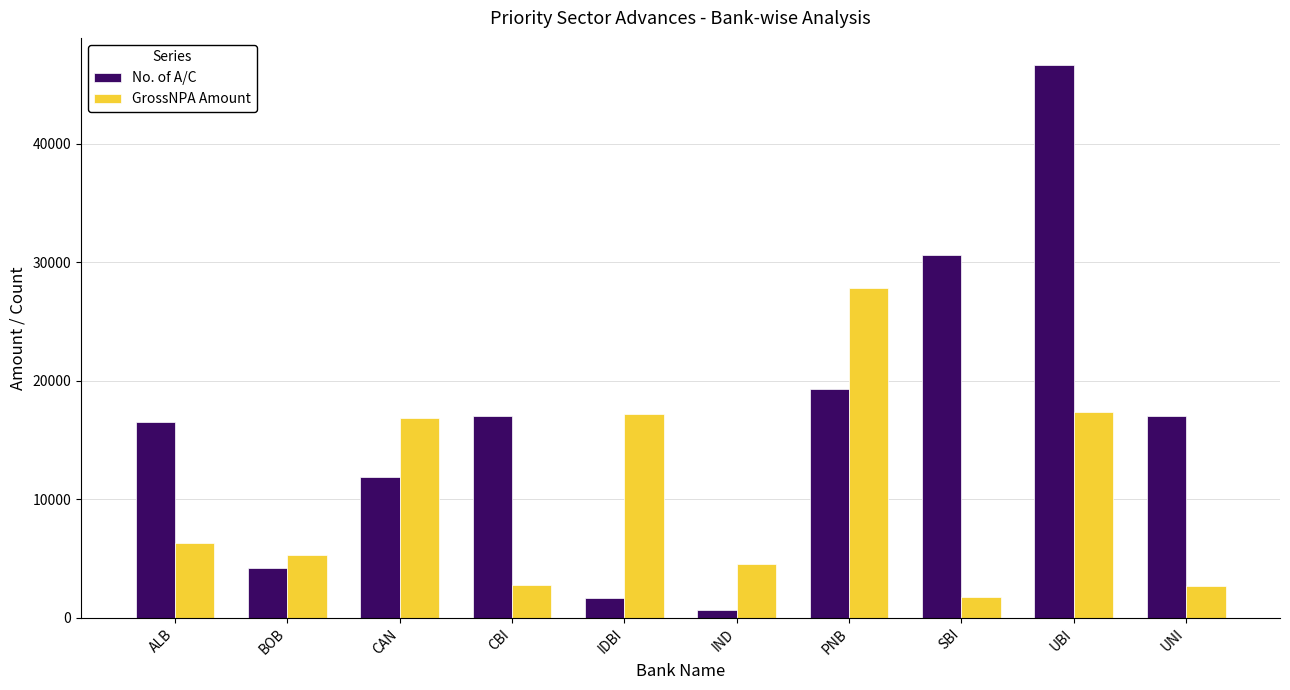

At how many categories does at least one series exceed 6527?

8